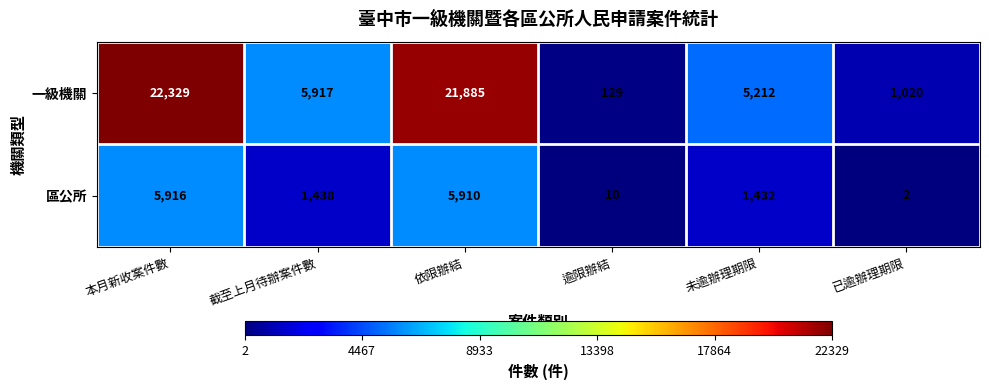

Which series has the widest spread of values?

一級機關